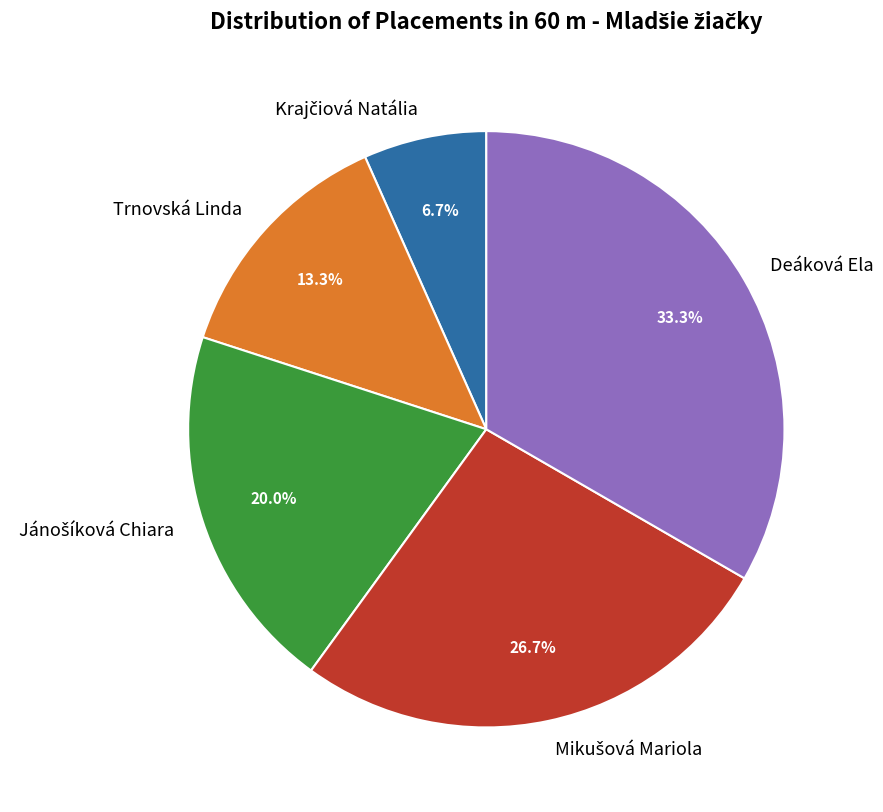

How many slices are in this pie chart?

5